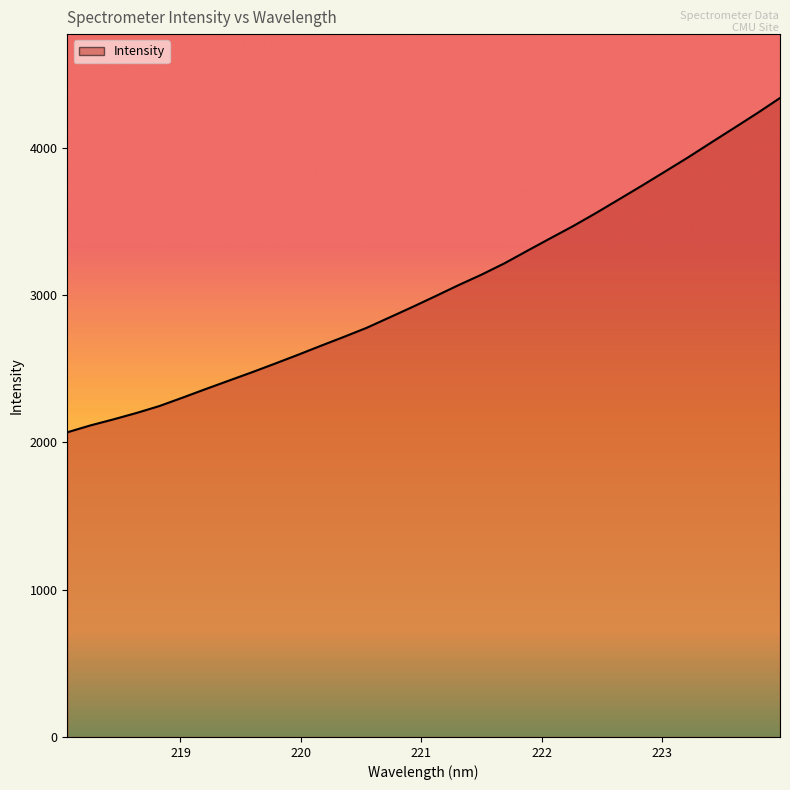

What is the minimum value shown in the chart?

2068.0